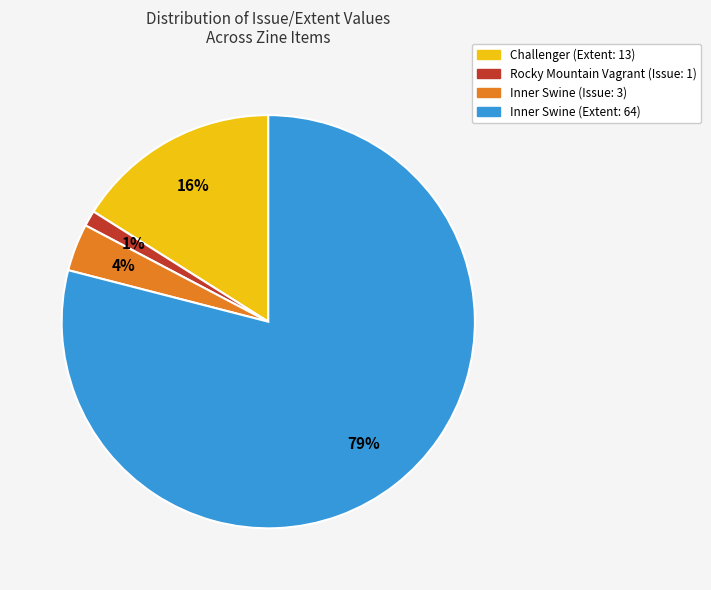

To the nearest percent, what is the average slice percentage?

25%